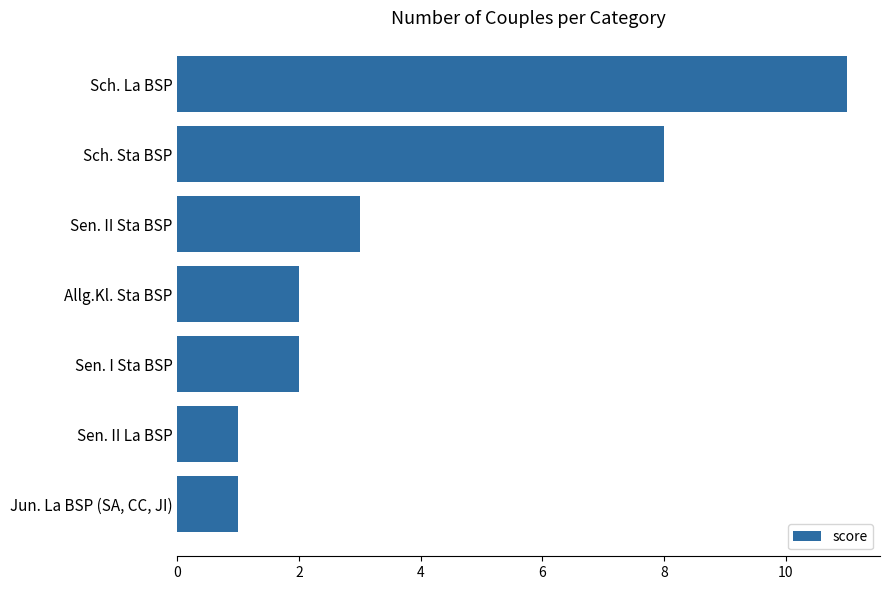

Where is the data nearest to the value 6?

Sch. Sta BSP